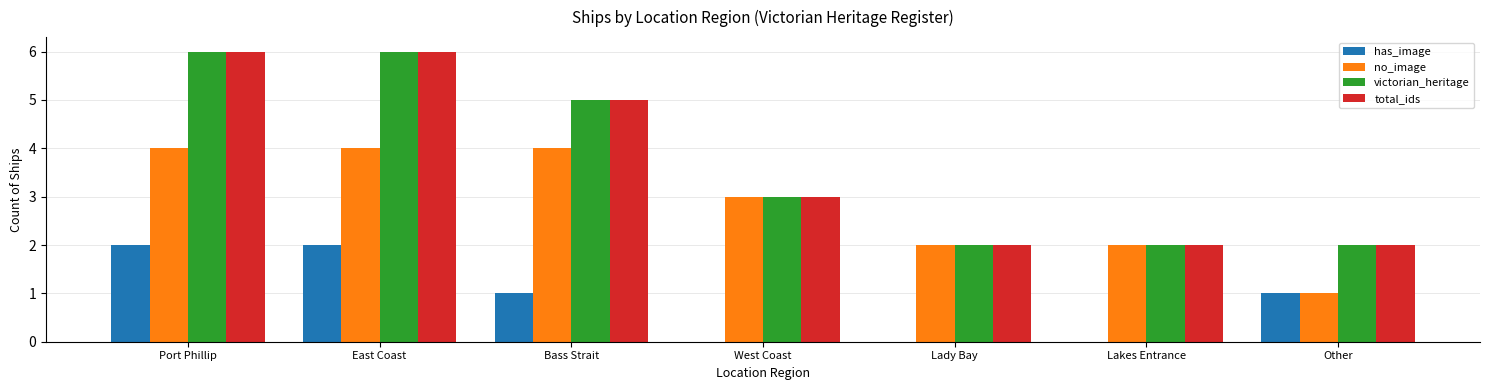

Is it true that no_image equals 1 at East Coast?

False